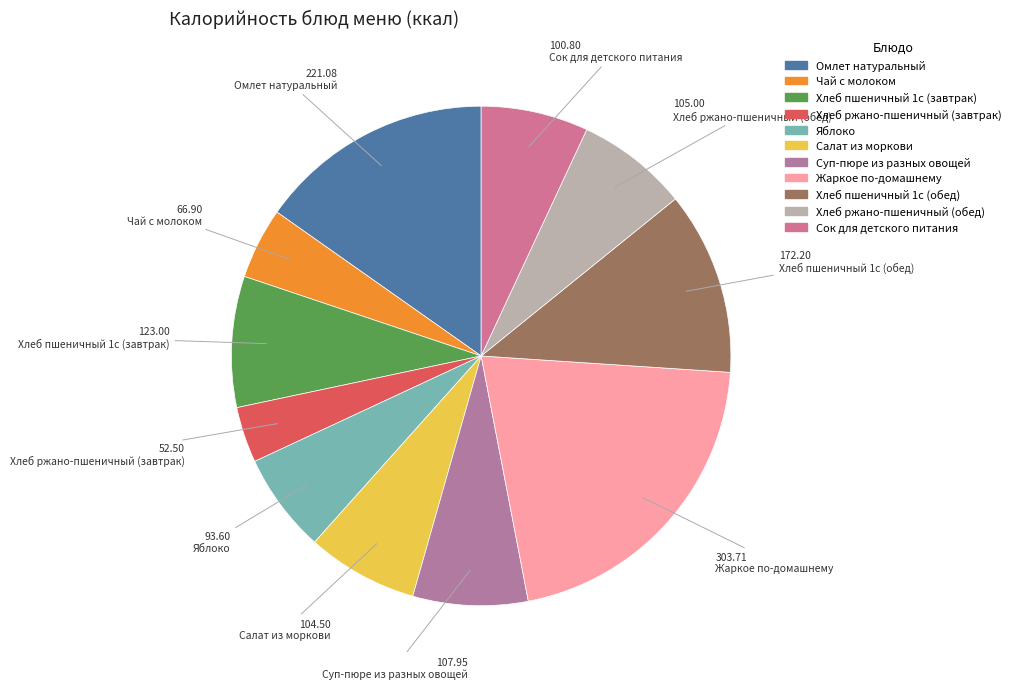

Which slice is the largest?

Жаркое по-домашнему